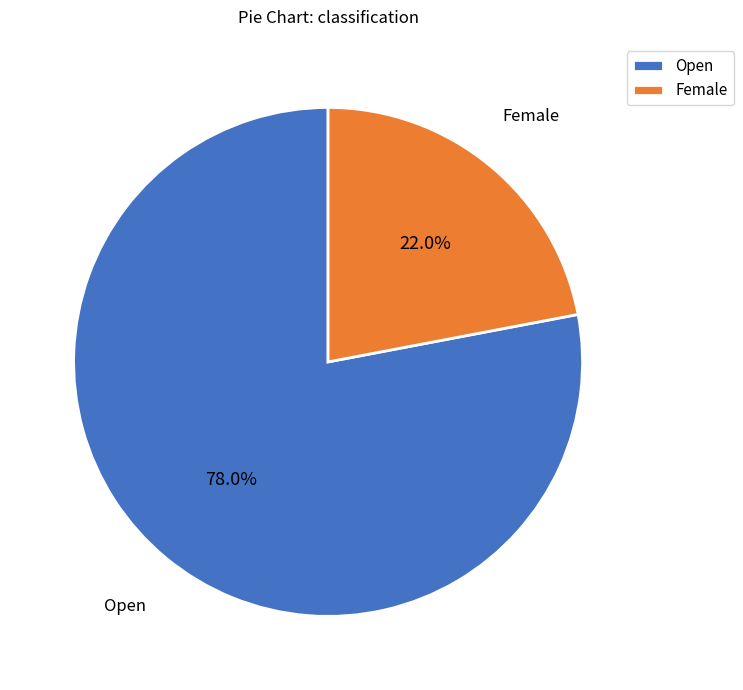

Approximately how many times larger is the value at Open compared to Female?

3.5